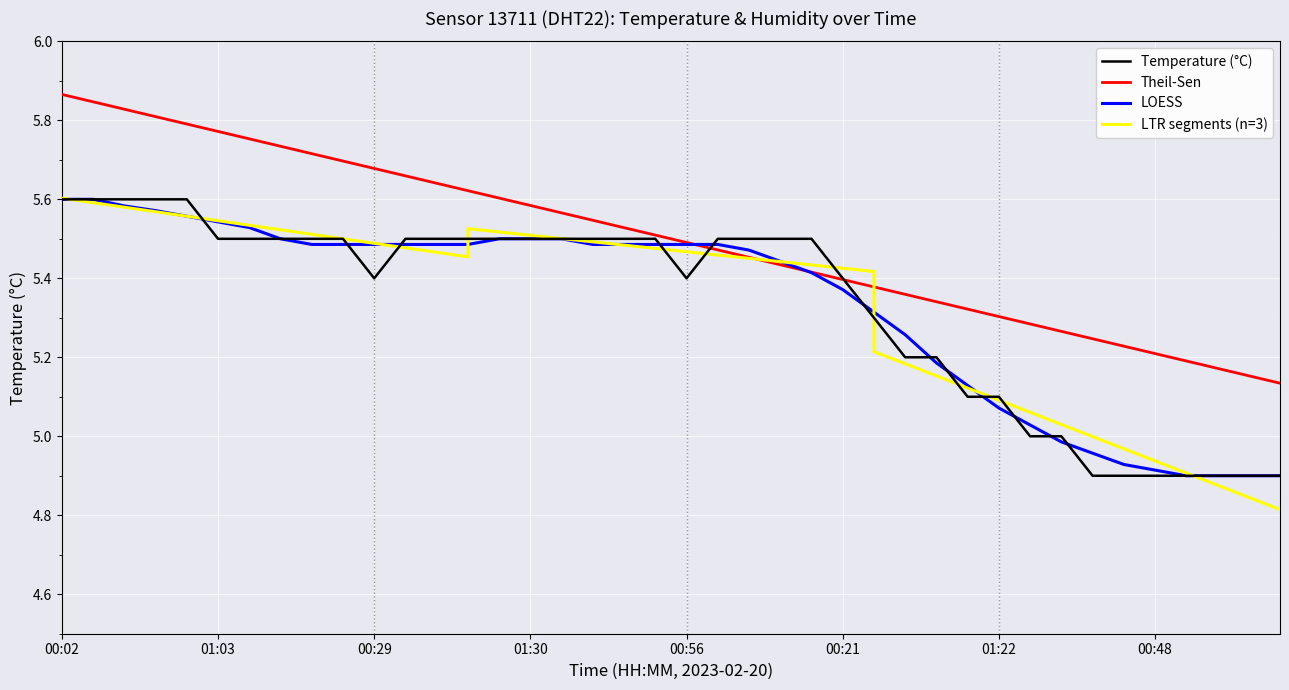

How many values are between 5 and 6?

33